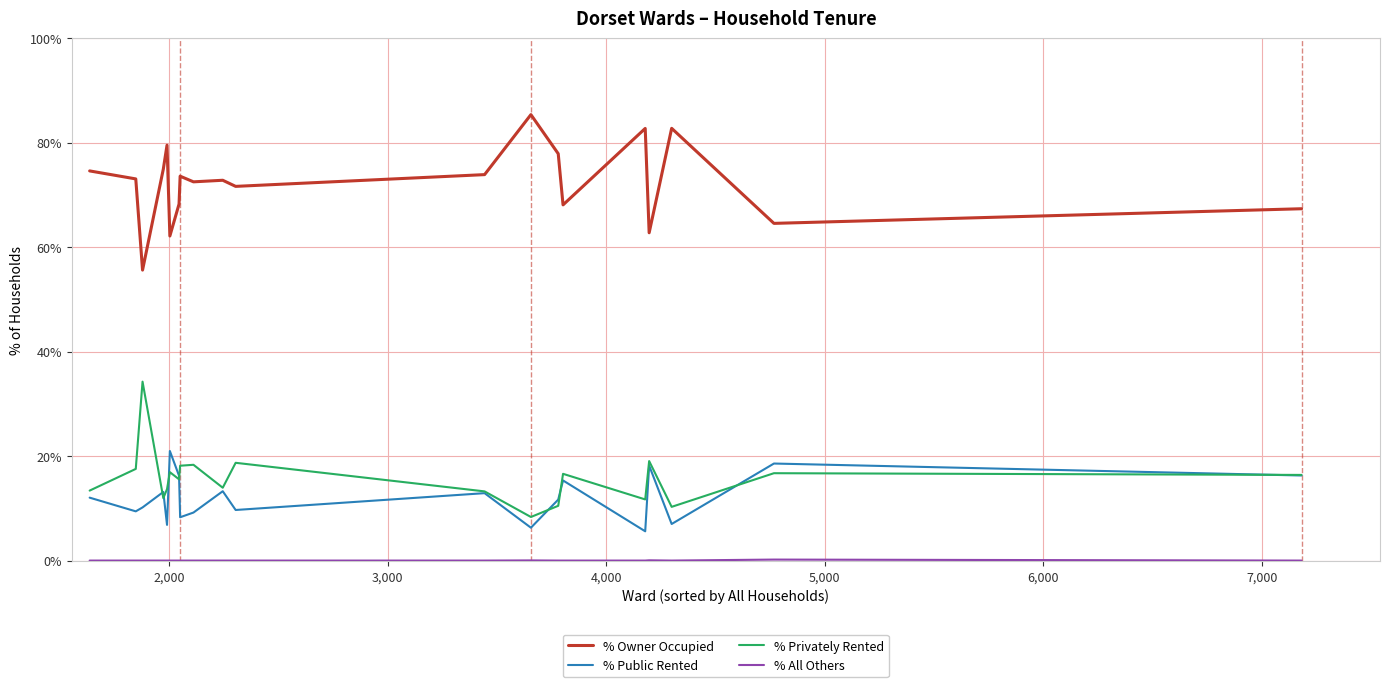

True or false: % Owner Occupied and % Privately Rented intersect in this chart.

False